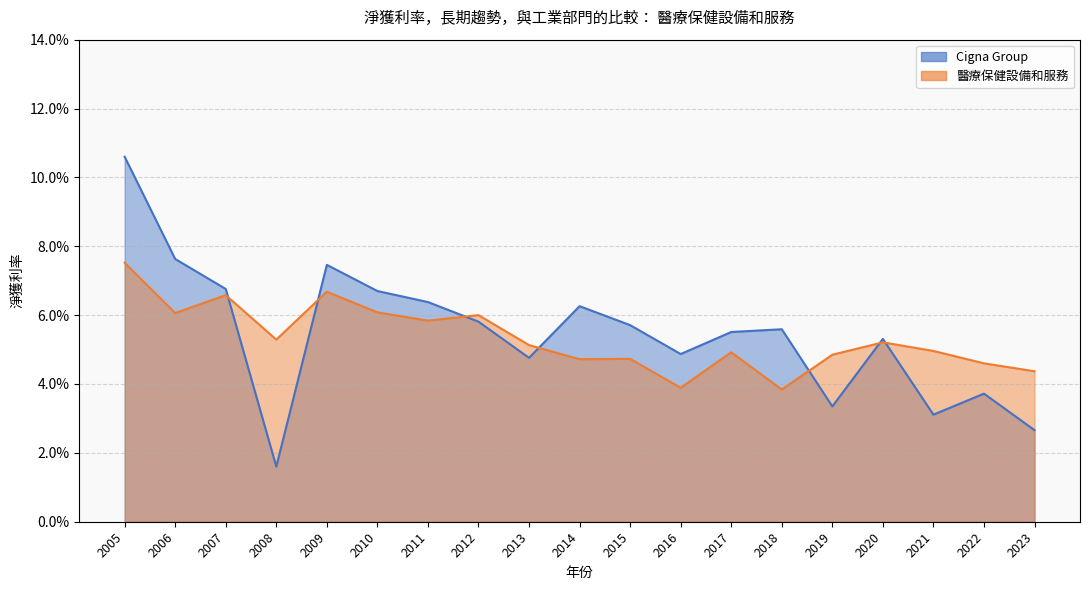

At which label is 醫療保健設備和服務 closest to 0?

2018